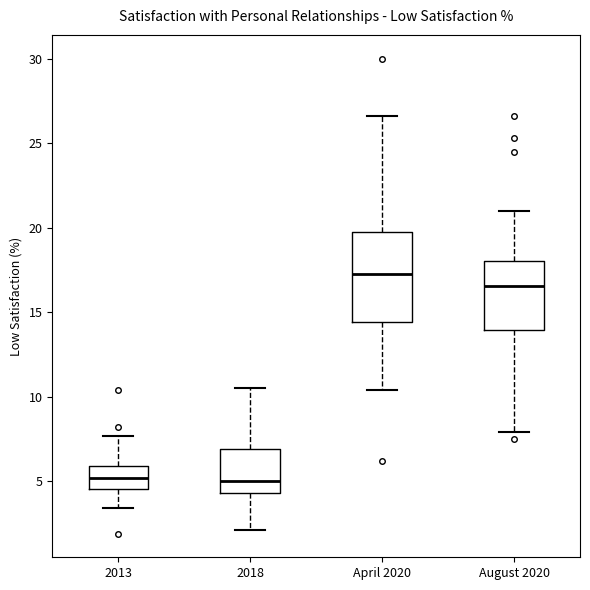

Reading left to right, transcribe this box plot: for each box, give where its median line is, the range the box spans, and where its two whiskers end, as read against the y-axis. The values are not printed on the chart, so give them approximately, as read against the axis.

2013: median 5.0, box 4.5 to 6.0, whiskers 3.5 to 7.5
2018: median 5.0, box 4.5 to 7.0, whiskers 2.0 to 10.5
April 2020: median 17.5, box 14.5 to 19.5, whiskers 10.5 to 26.5
August 2020: median 16.5, box 14.0 to 18.0, whiskers 8.0 to 21.0